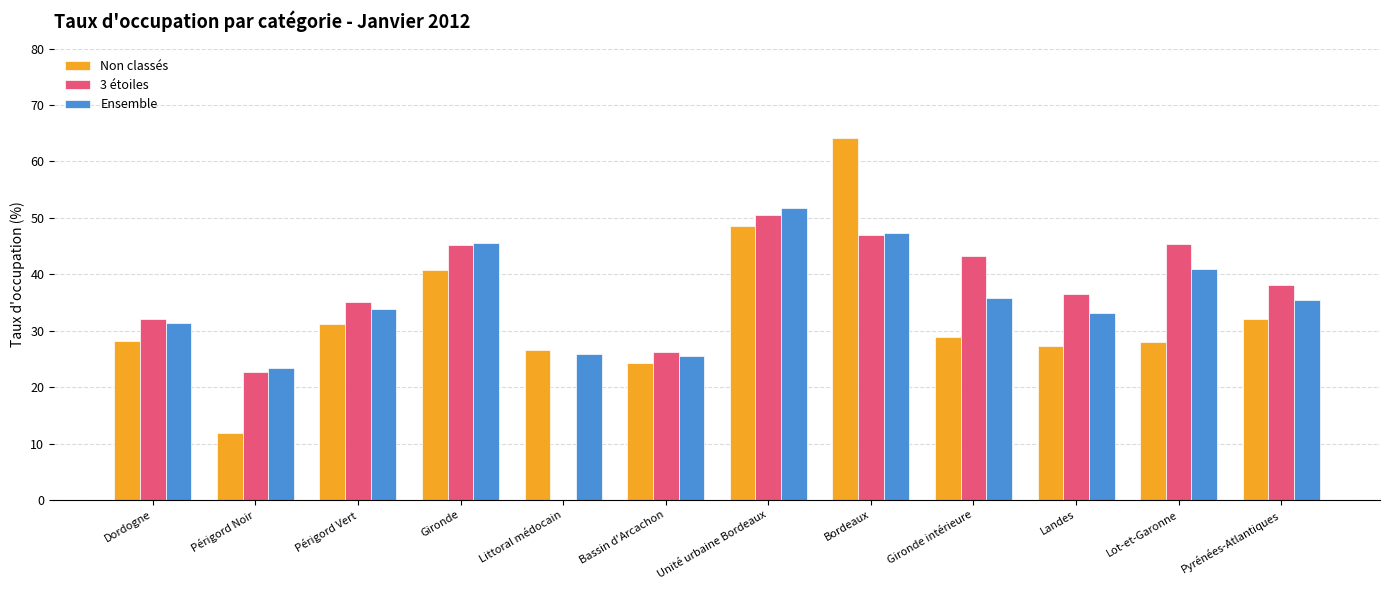

Is the value of 3 étoiles at Unité urbaine Bordeaux greater than the value of Ensemble at Dordogne?

Yes